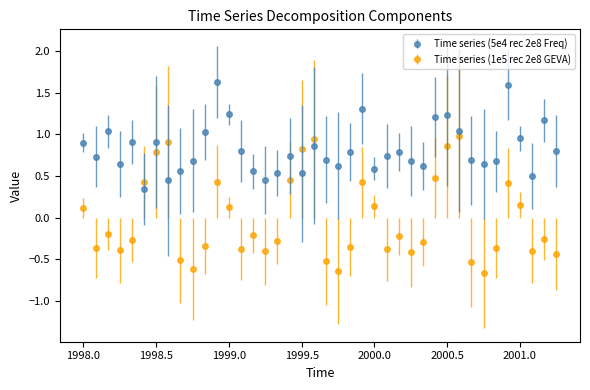

At how many categories does at least one series exceed 0?

40